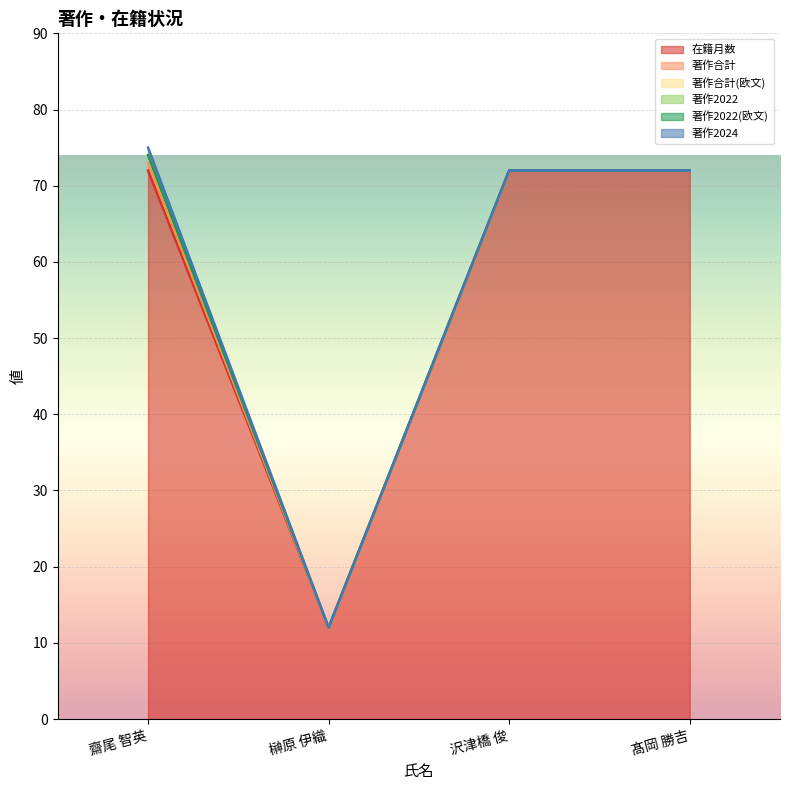

Rank the categories by 在籍月数 value from lowest to highest.

榊原 伊織, 齋尾 智英, 沢津橋 俊, 髙岡 勝吉